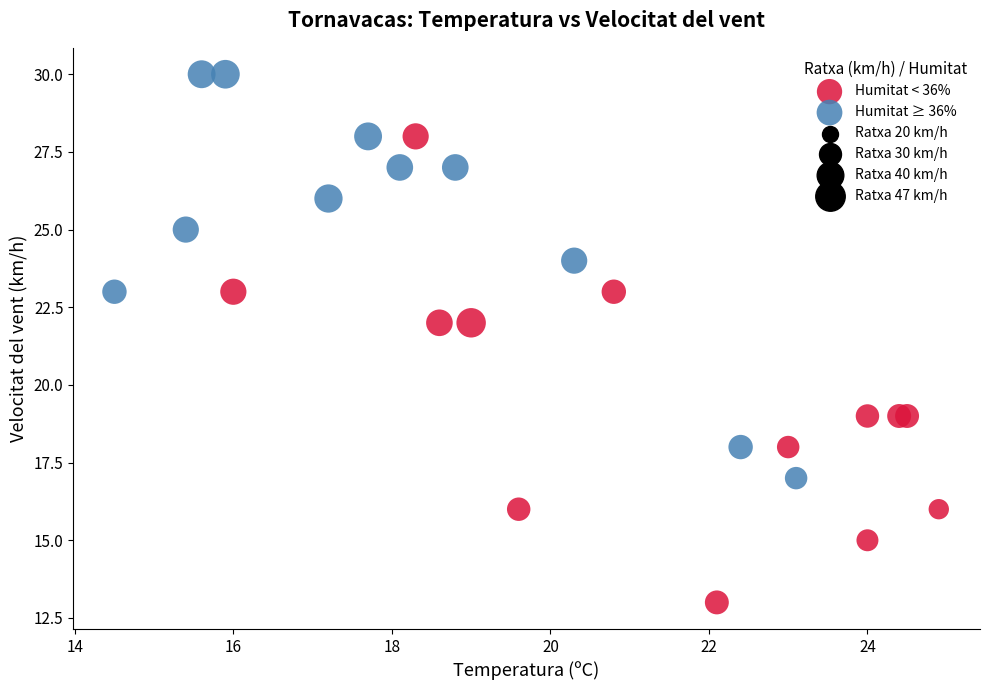

Which series has the widest spread of Y values?

Humitat < 36%